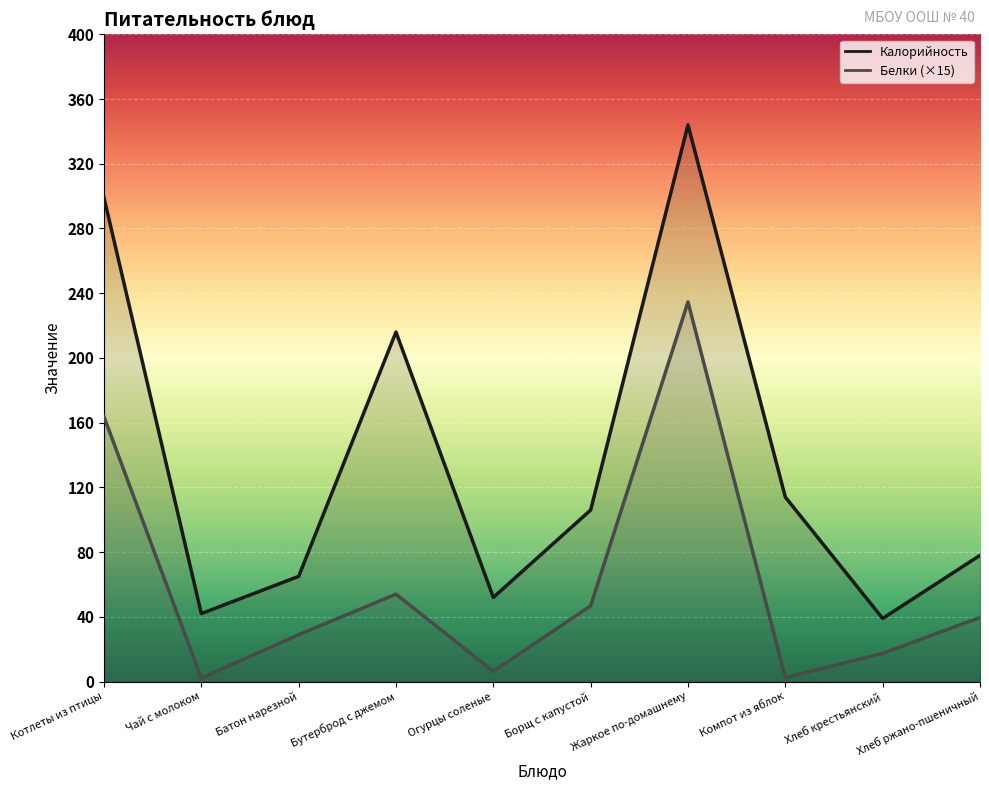

Reading left to right, list all the values displayed in this chart.

Калорийность: Котлеты из птицы=299.0	Чай с молоком=42.0	Батон нарезной=65.0	Бутерброд с джемом=216.0	Огурцы соленые=52.0	Борщ с капустой=106.0	Жаркое по-домашнему=344.0	Компот из яблок=114.0	Хлеб крестьянский=39.0	Хлеб ржано-пшеничный=78.0
Белки: Котлеты из птицы=163.7	Чай с молоком=2.1	Батон нарезной=28.9	Бутерброд с джемом=54.0	Огурцы соленые=6.3	Борщ с капустой=46.8	Жаркое по-домашнему=234.6	Компот из яблок=2.4	Хлеб крестьянский=17.4	Хлеб ржано-пшеничный=39.6